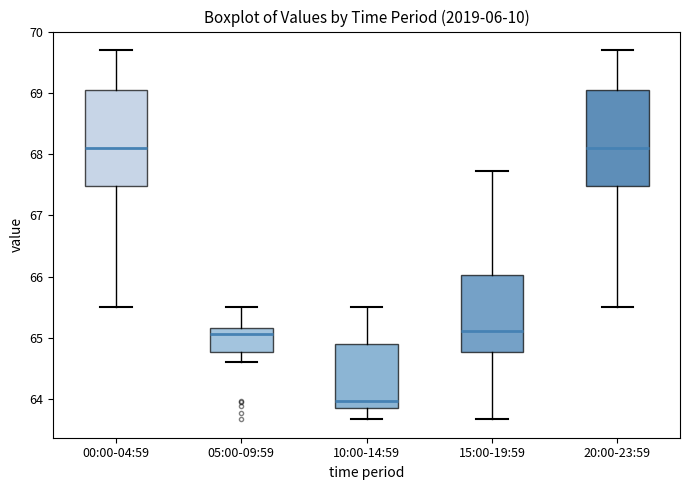

Which box has the lowest median line?

10:00-14:59